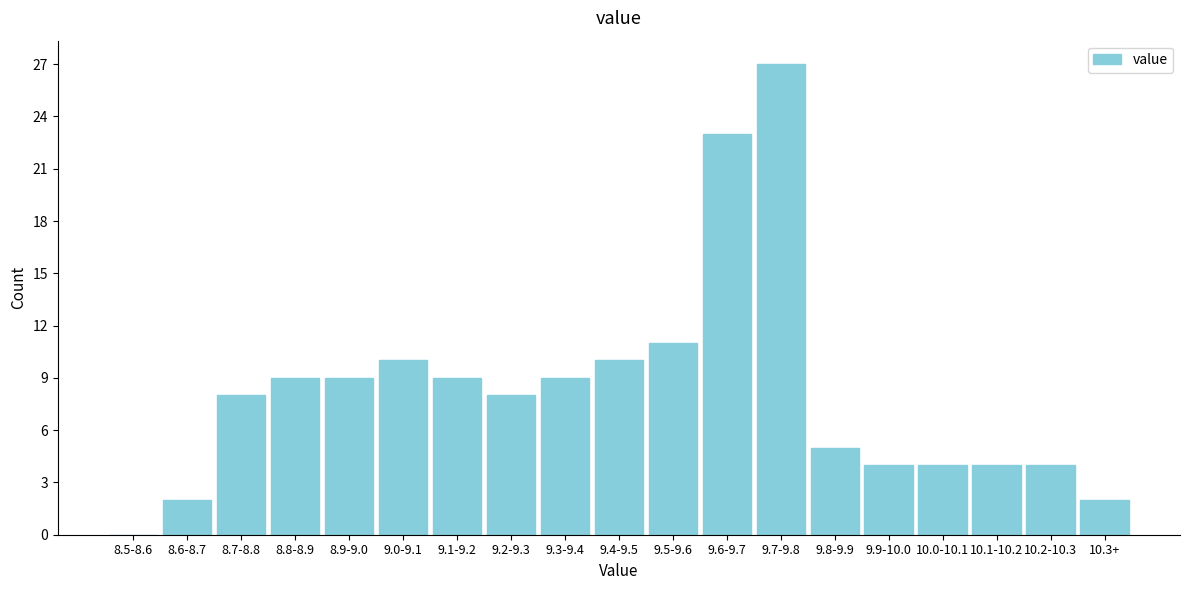

Reading left to right, what are all the values shown in this chart?

8.5-8.6=0	8.6-8.7=2	8.7-8.8=8	8.8-8.9=9	8.9-9.0=9	9.0-9.1=10	9.1-9.2=9	9.2-9.3=8	9.3-9.4=9	9.4-9.5=10	9.5-9.6=11	9.6-9.7=23	9.7-9.8=27	9.8-9.9=5	9.9-10.0=4	10.0-10.1=4	10.1-10.2=4	10.2-10.3=4	10.3+=2